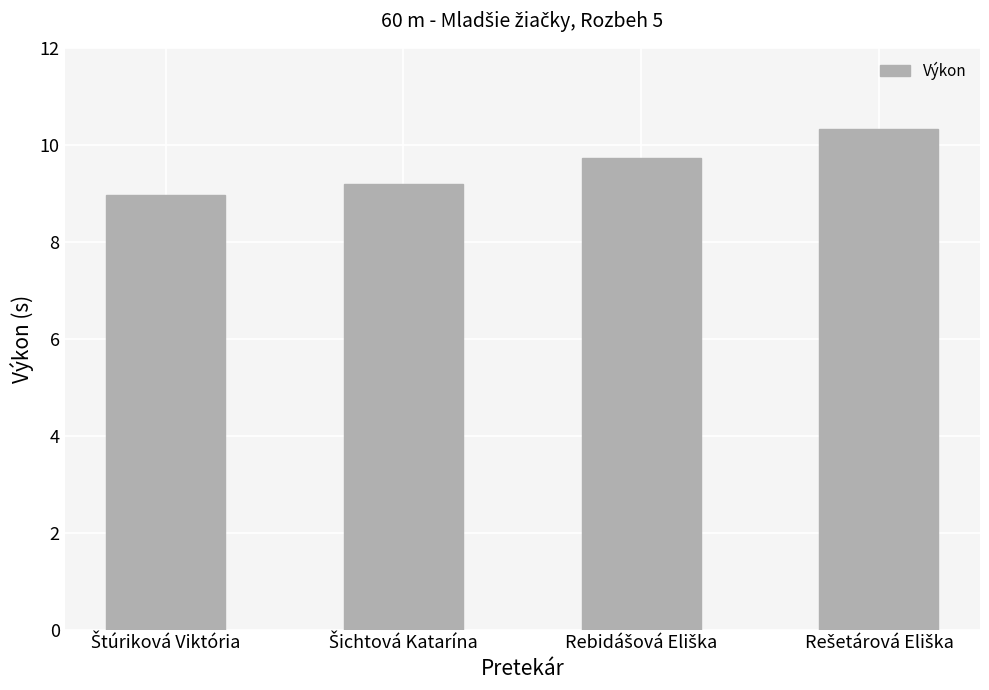

Are the bars horizontal?

No